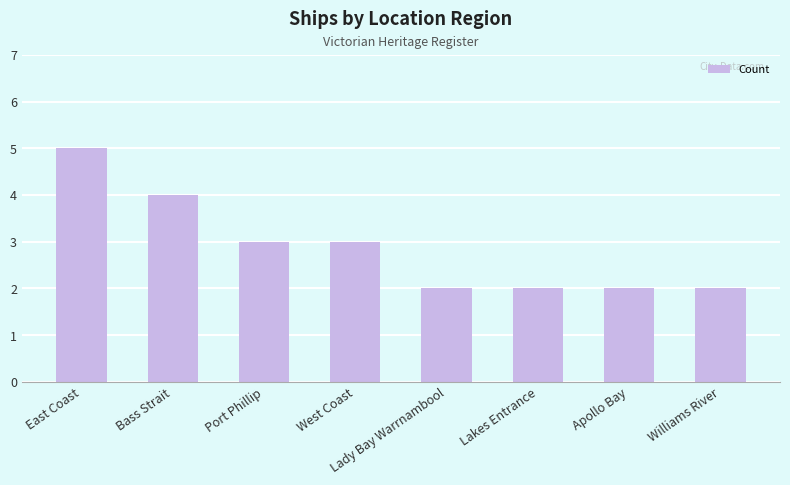

What is the minimum value shown in the chart?

2